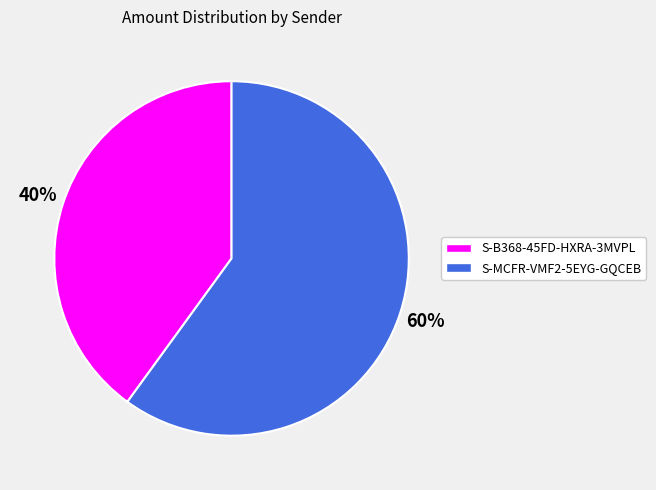

Which slice is the largest?

S-MCFR-VMF2-5EYG-GQCEB